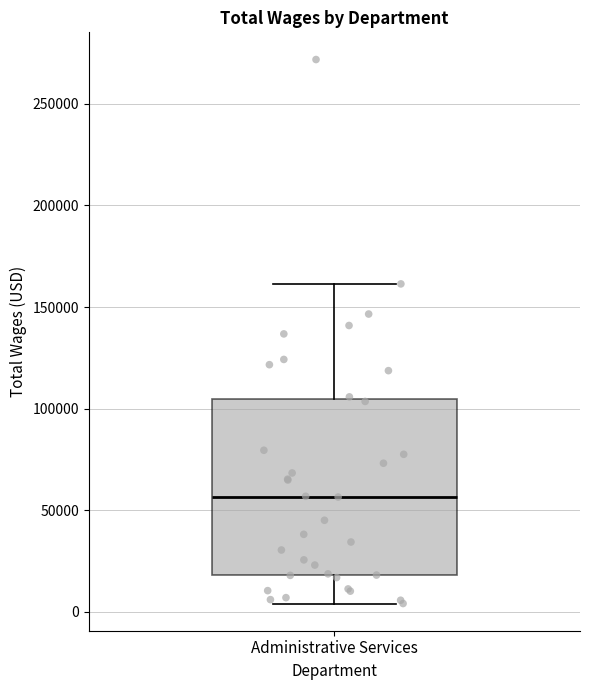

Transcribe this box plot: give where the median line is, the range the box spans, and where the two whiskers end, as read against the y-axis. The values are not printed on the chart, so give them approximately, as read against the axis.

median 55000, box 20000 to 105000, whiskers 5000 to 160000